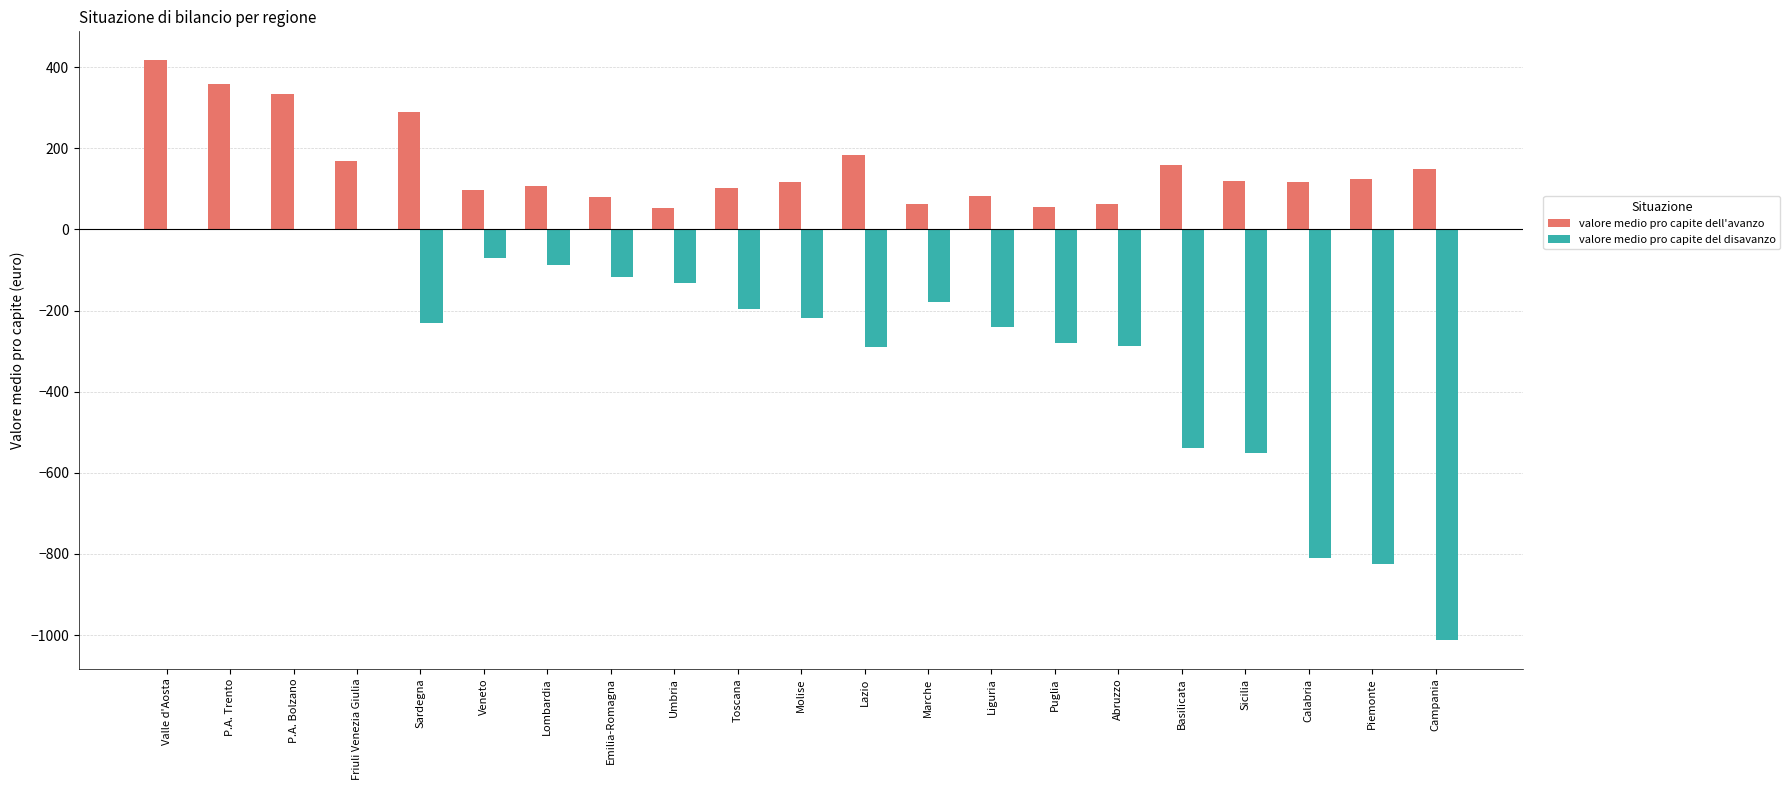

Which category has the highest value in the valore medio pro capite dell'avanzo series?

Valle d'Aosta